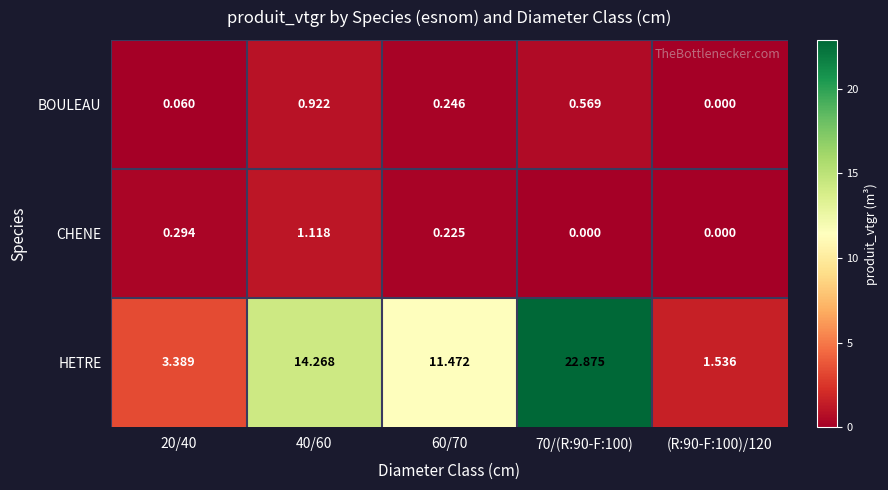

Between 60/70 and (R:90-F:100)/120, which series saw the biggest shift?

HETRE